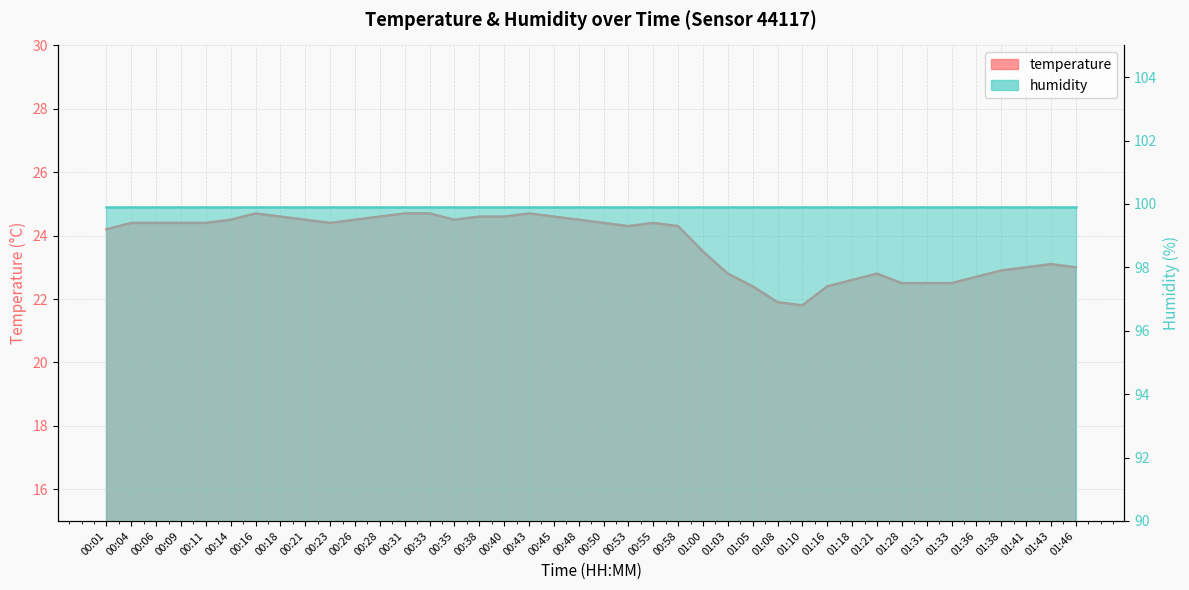

Reading left to right, list all the values displayed in this chart.

00:01=24.2	00:04=24.4	00:06=24.4	00:09=24.4	00:11=24.4	00:14=24.5	00:16=24.7	00:18=24.6	00:21=24.5	00:23=24.4	00:26=24.5	00:28=24.6	00:31=24.7	00:33=24.7	00:35=24.5	00:38=24.6	00:40=24.6	00:43=24.7	00:45=24.6	00:48=24.5	00:50=24.4	00:53=24.3	00:55=24.4	00:58=24.3	01:00=23.5	01:03=22.8	01:05=22.4	01:08=21.9	01:10=21.8	01:16=22.4	01:18=22.6	01:21=22.8	01:28=22.5	01:31=22.5	01:33=22.5	01:36=22.7	01:38=22.9	01:41=23.0	01:43=23.1	01:46=23.0